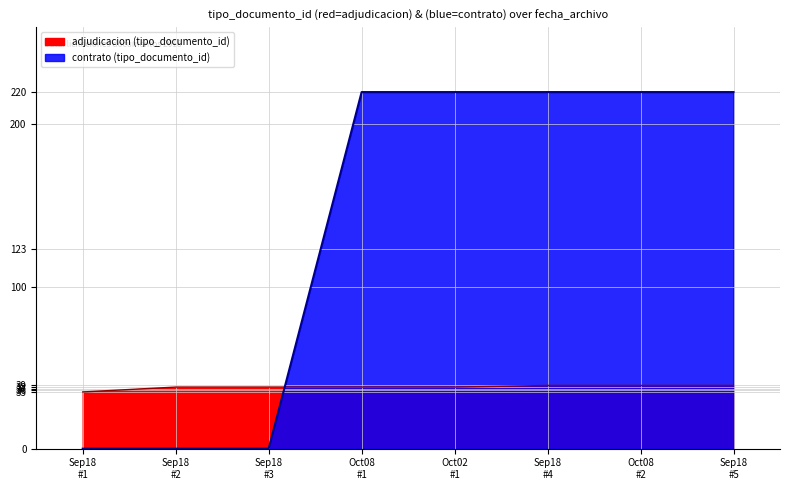

What value does the data have at 2018-09-18 18:22:01, to the nearest 50?

50